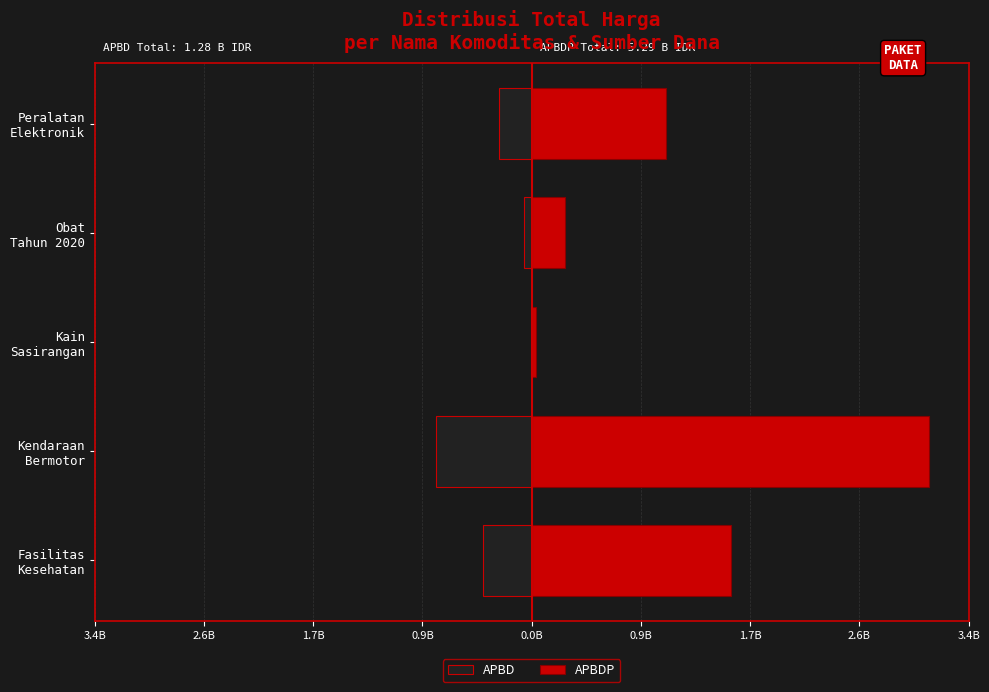

Rank the series by their maximum value, from lowest to highest.

APBD, APBDP